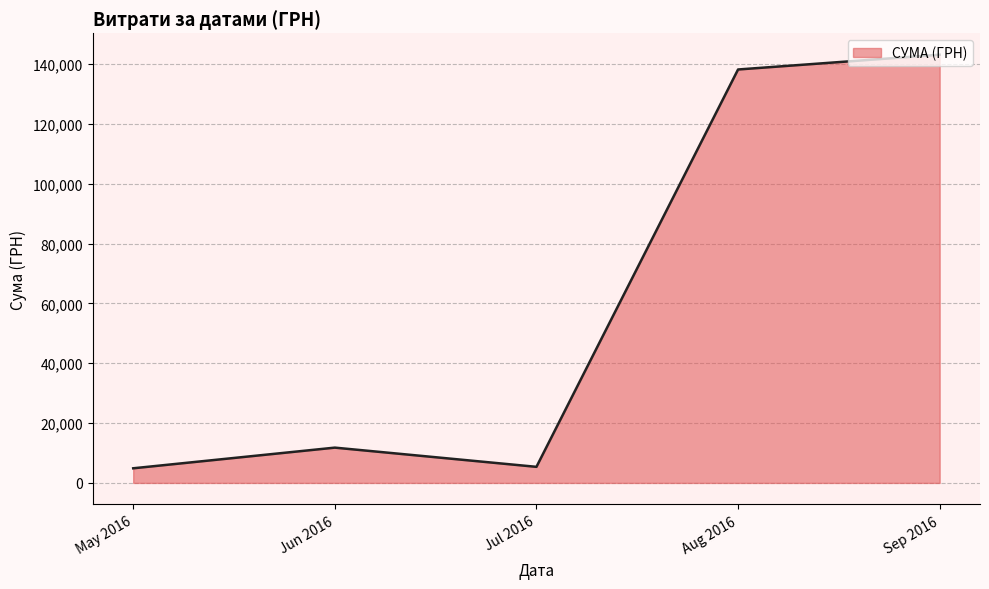

The value at Sep 2016 is 143121.6. True or false?

True